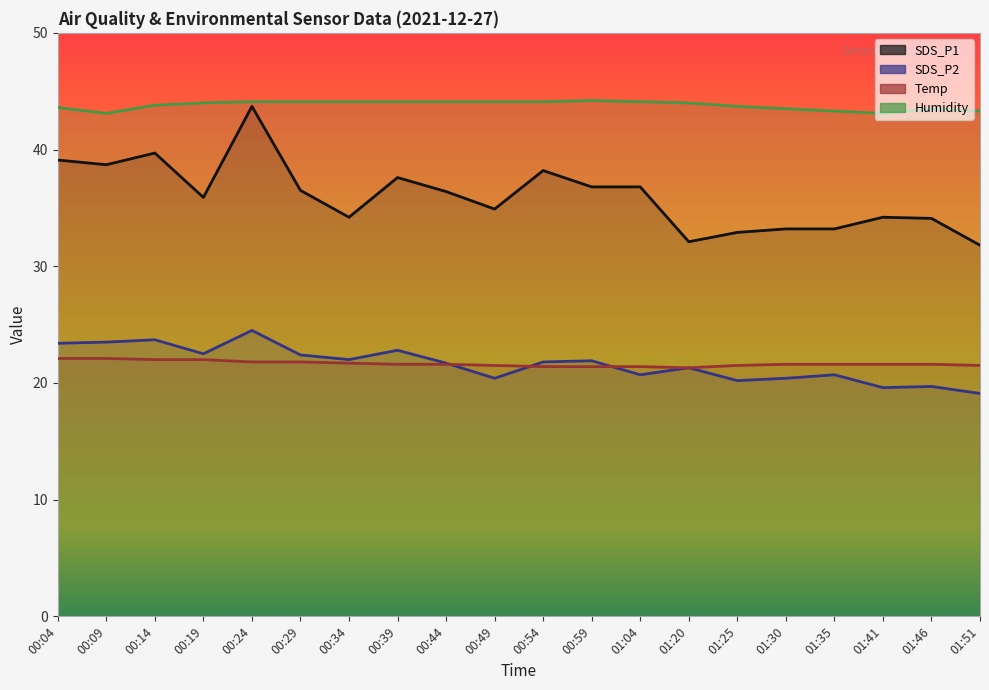

What are all the series names shown in the legend?

SDS_P1, SDS_P2, Temp, Humidity